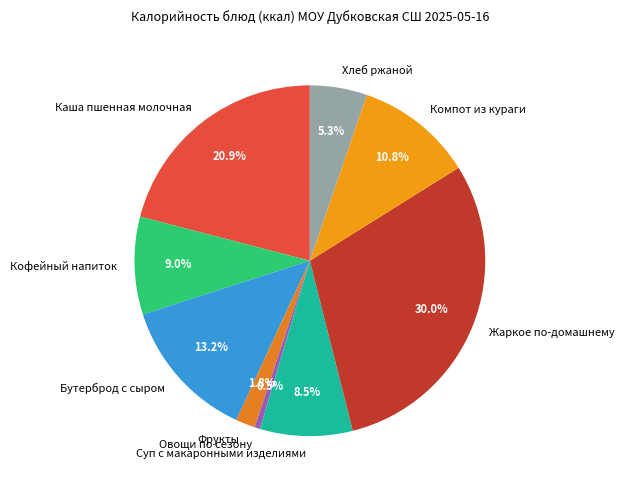

Is it true that Бутерброд с сыром is 1% of the pie?

False